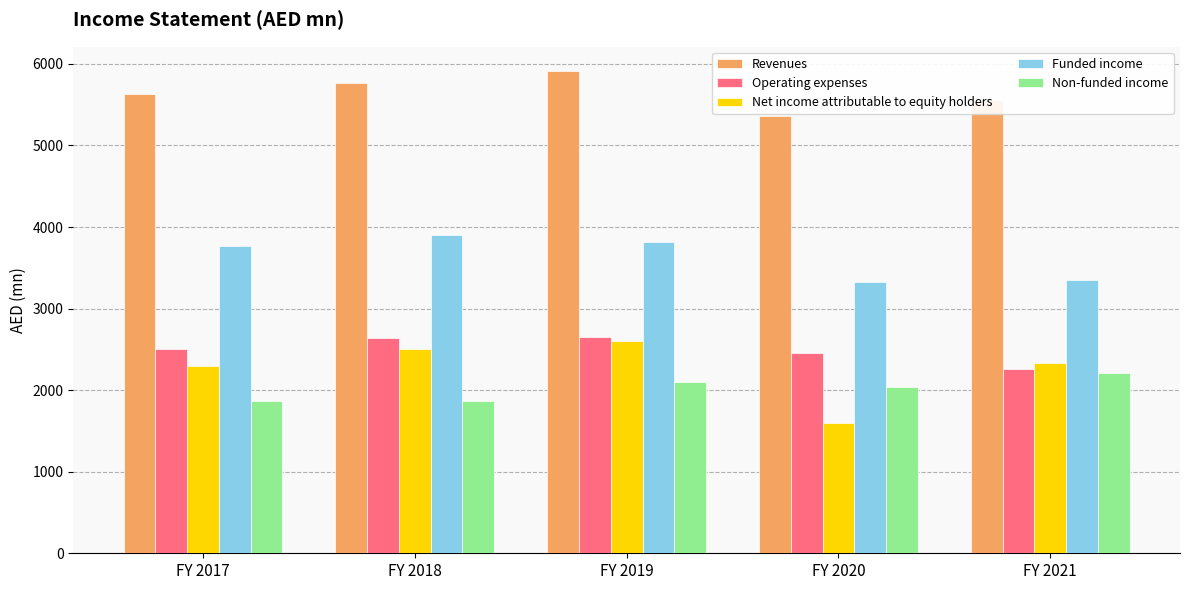

The value of Non-funded income at FY 2021 is 2214.9. True or false?

True